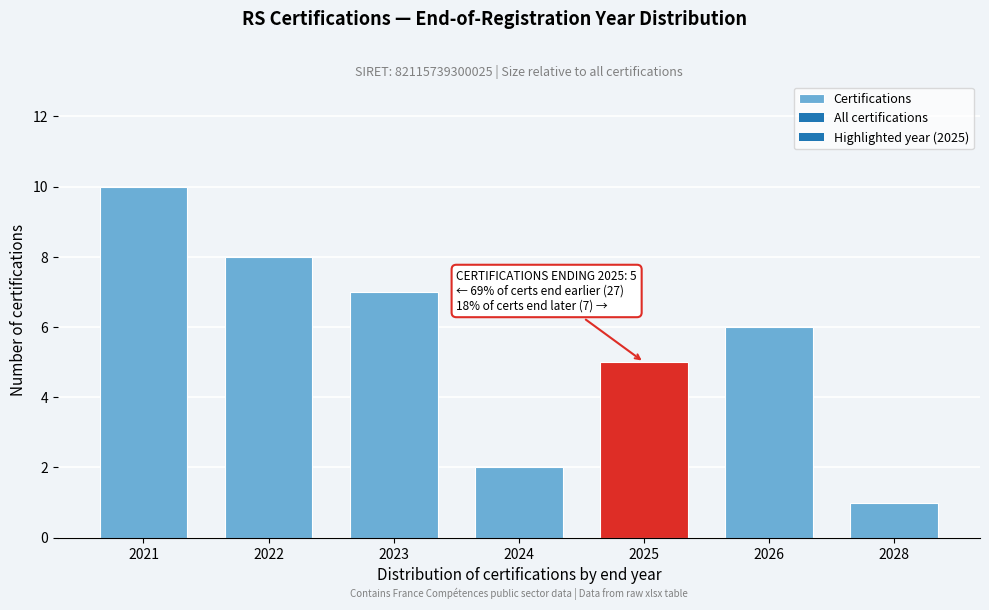

Reading left to right, transcribe all the data shown in this chart.

10	8	7	2	5	6	1